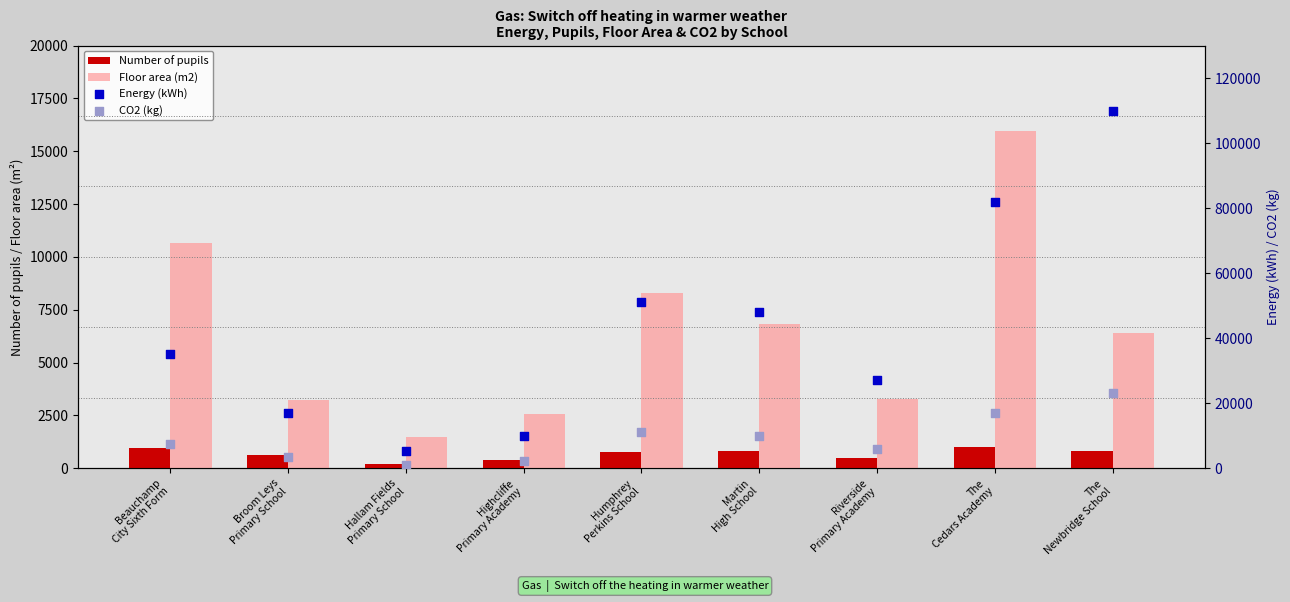

Is the value of Number of pupils at The
Cedars Academy greater than the value of Energy (kWh) at Humphrey
Perkins School?

No